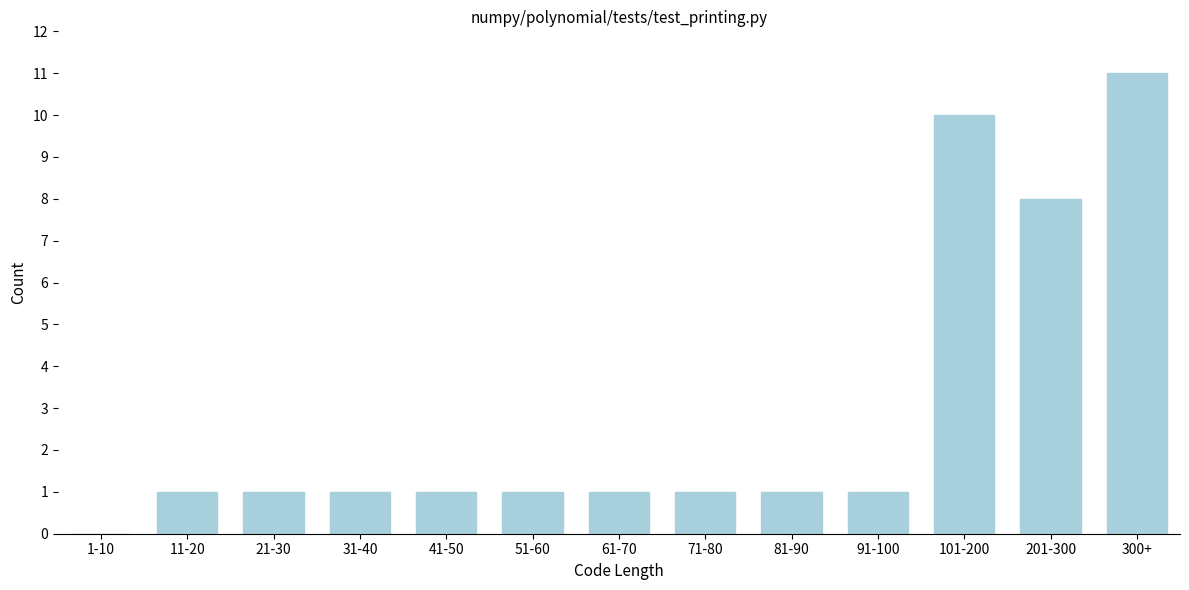

Reading left to right, what are all the values shown in this chart?

1-10=0	11-20=1	21-30=1	31-40=1	41-50=1	51-60=1	61-70=1	71-80=1	81-90=1	91-100=1	101-200=10	201-300=8	300+=11